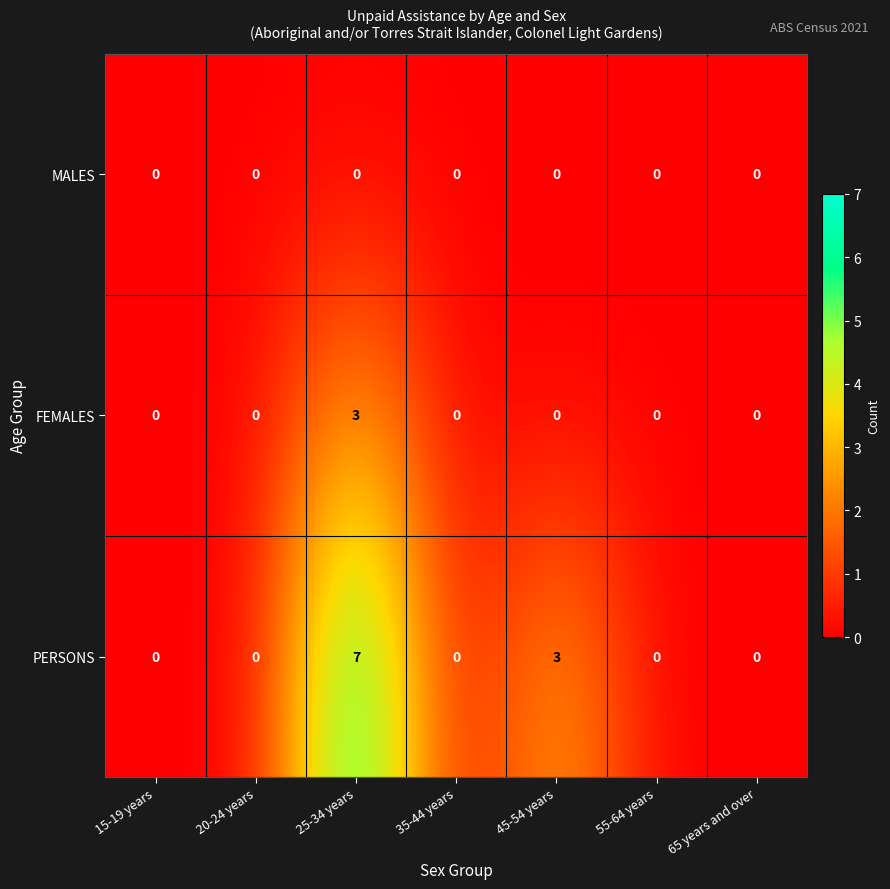

Is the value of FEMALES at 15-19 years greater than the value of PERSONS at 45-54 years?

No